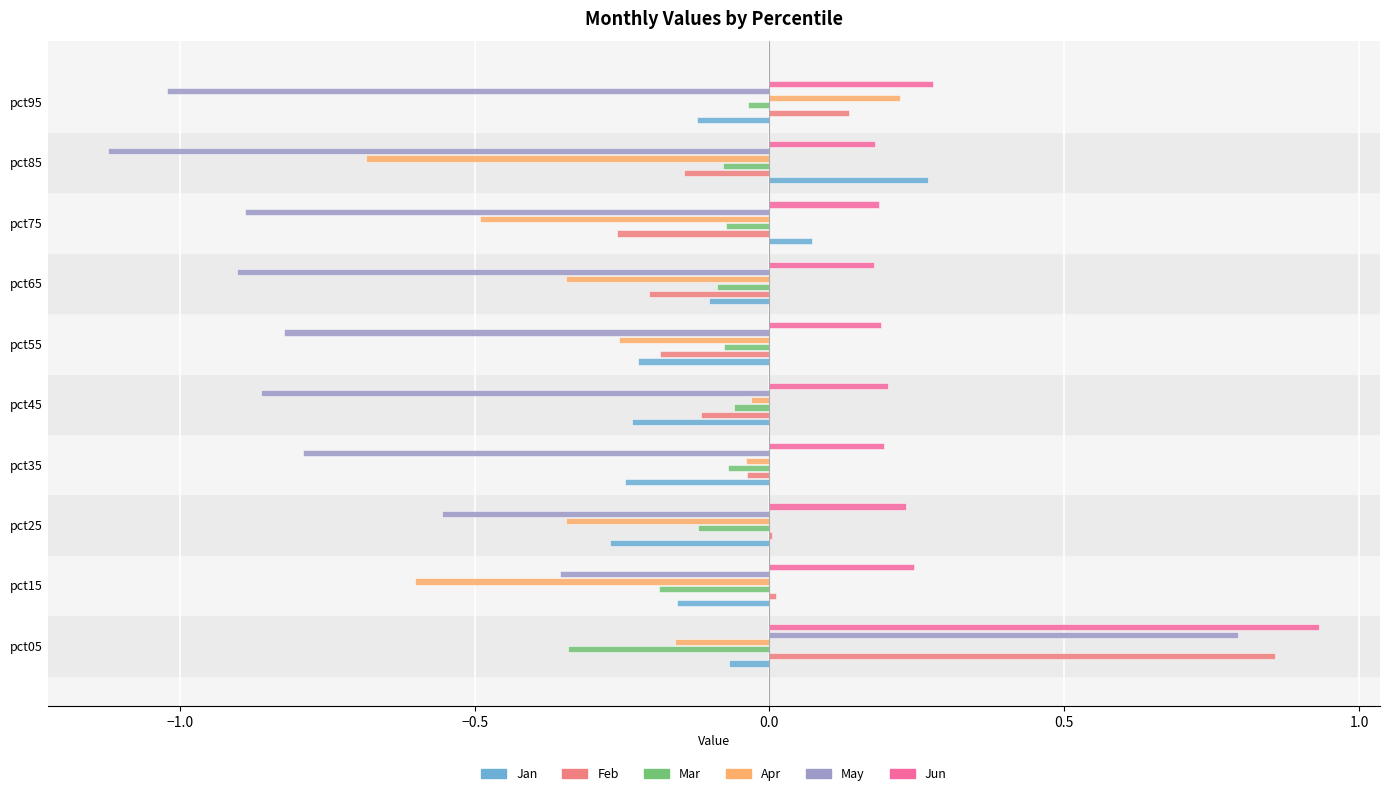

At which category is the sum across all series the highest?

pct05